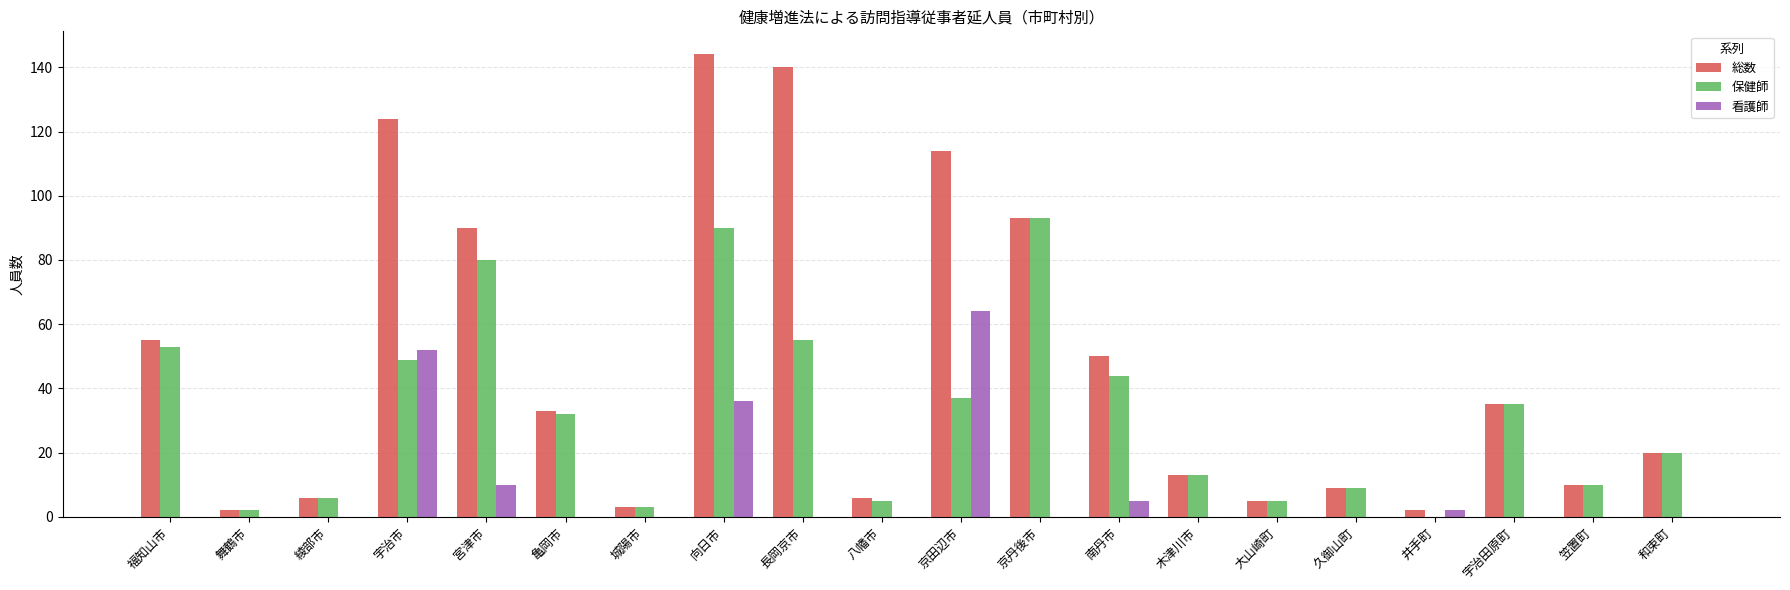

Is the value of 保健師 at 向日市 greater than the value of 看護師 at 京田辺市?

Yes